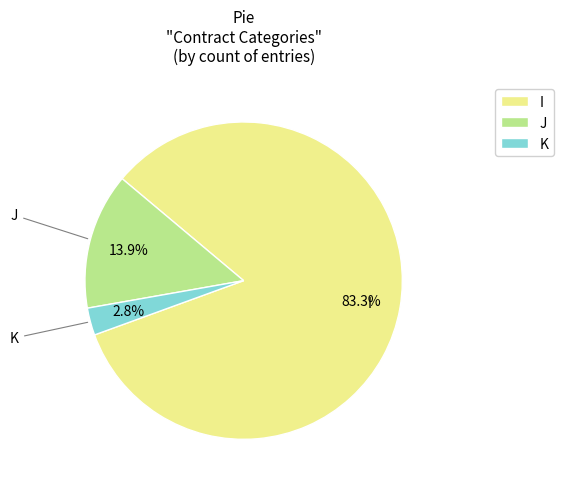

Approximately how many times larger is the value at J compared to K?

5.0